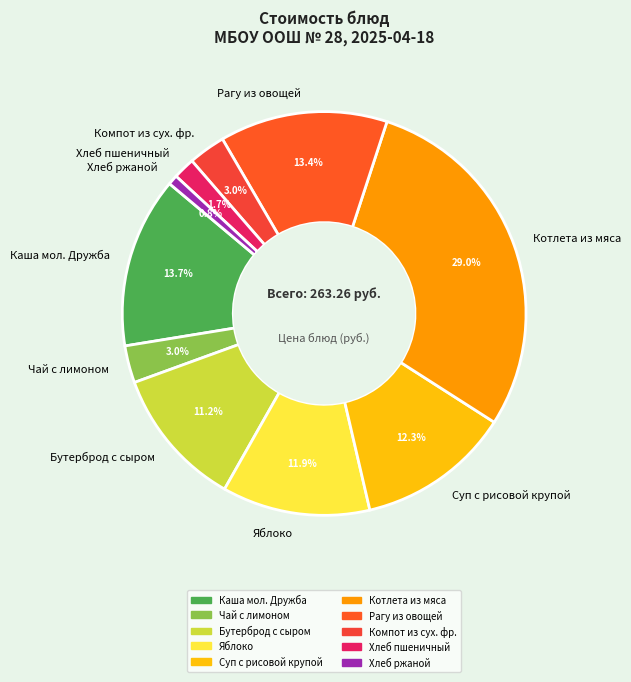

How many segments does this pie chart have?

10